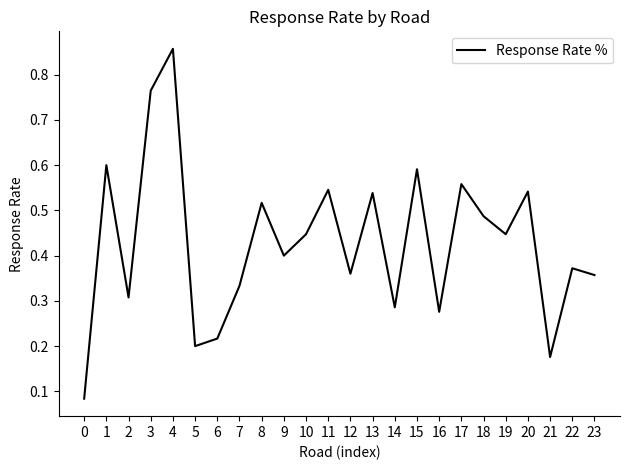

True or false: the data shows 0.3 at 14.

True